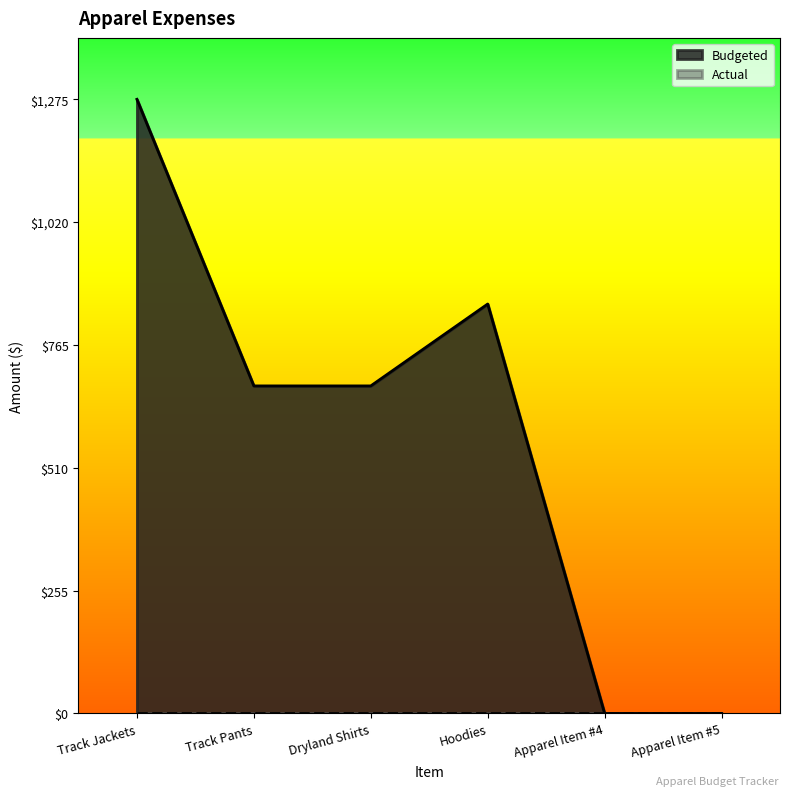

What is the difference between the maximum and minimum values?

1275